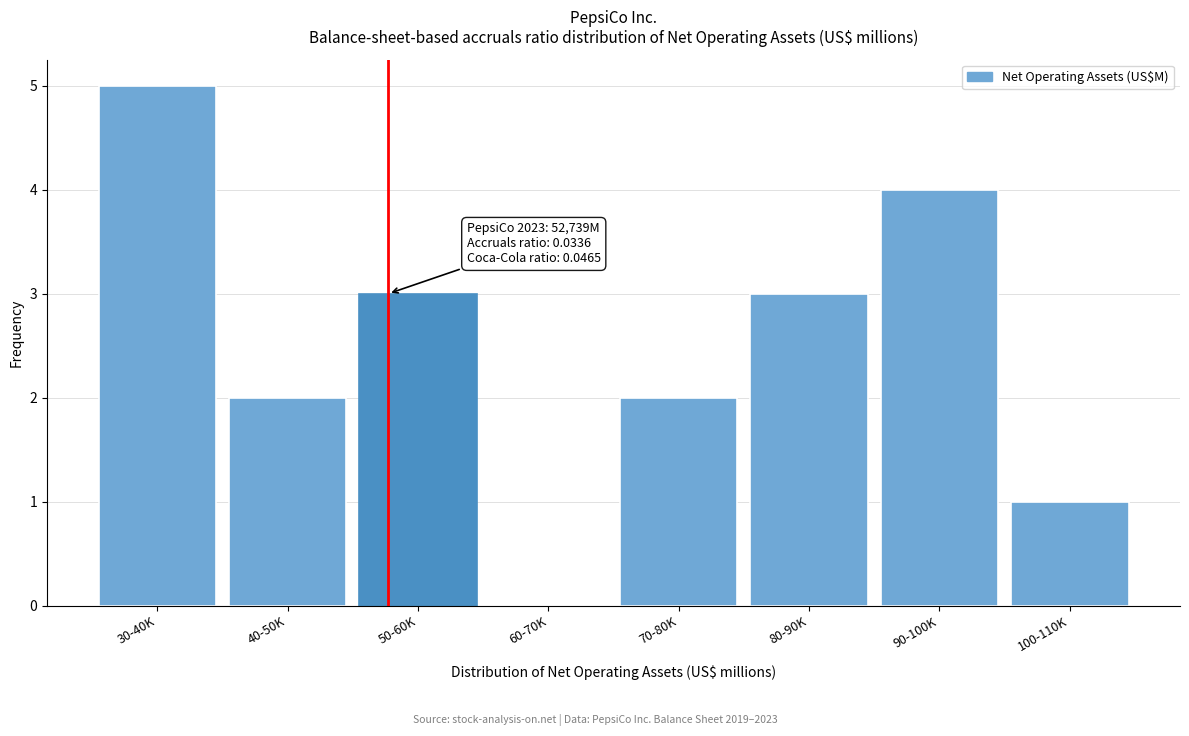

Reading left to right, transcribe all the data shown in this chart.

30-40K=5	40-50K=2	50-60K=3	60-70K=0	70-80K=2	80-90K=3	90-100K=4	100-110K=1